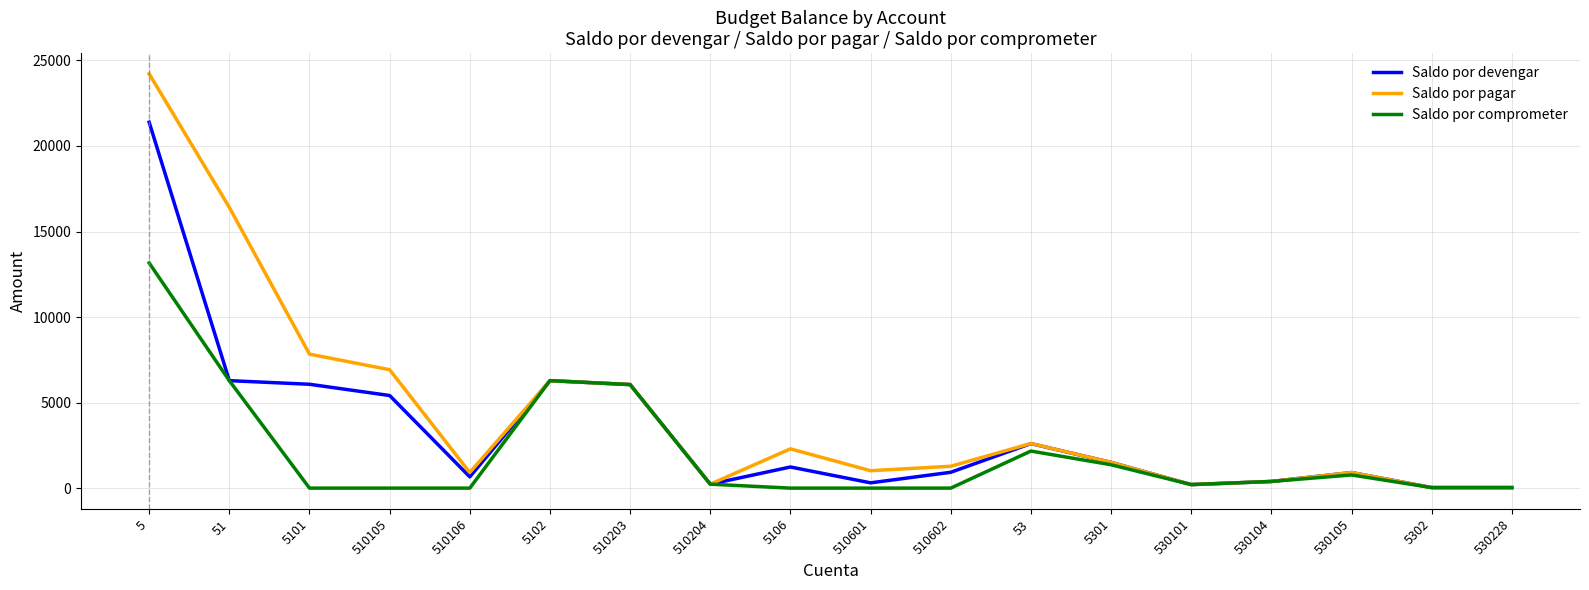

In Saldo por comprometer, how many points are higher than both neighbors (excluding endpoints)?

3